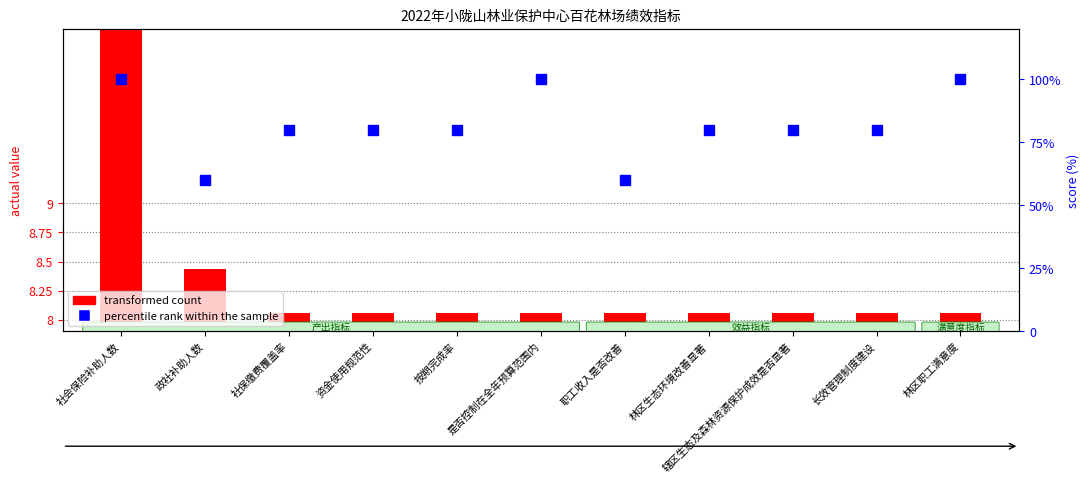

How many data points in percentile rank within the sample are less than 80?

2